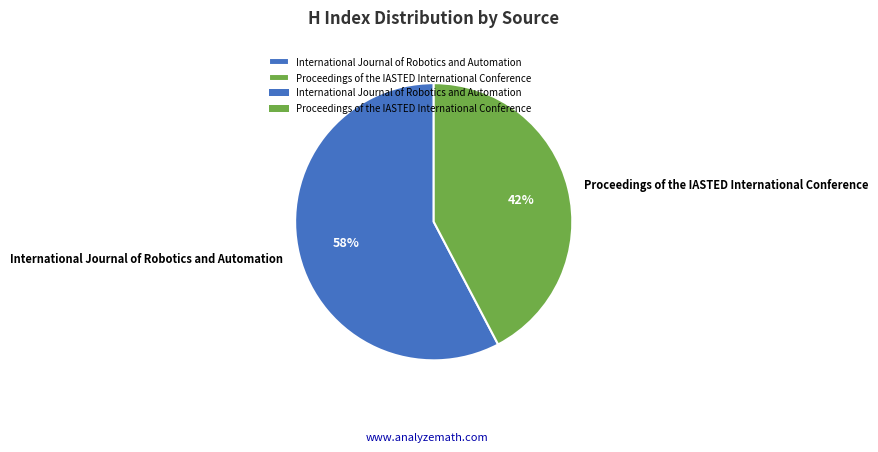

Count the number of slices in the pie.

2